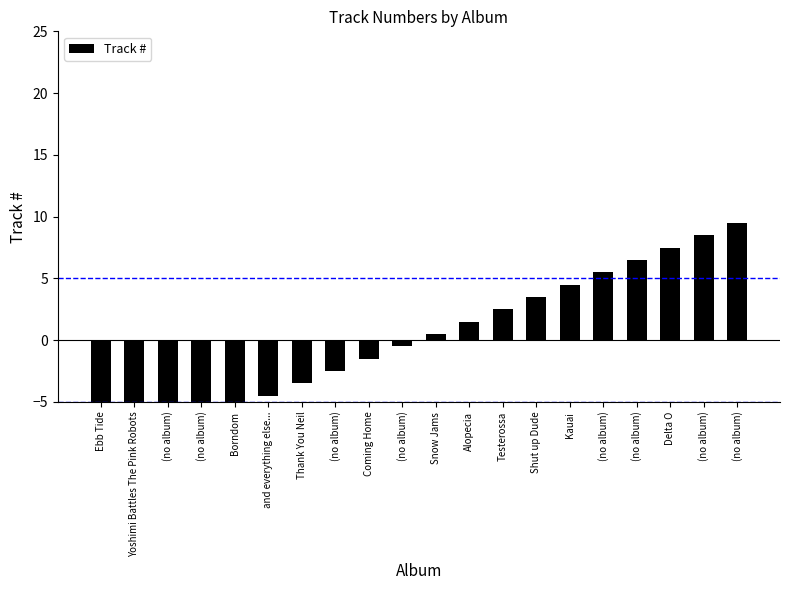

Rank the categories by value from lowest to highest.

Ebb Tide, Yoshimi Battles The Pink Robots, (no album), (no album), Borndom, and everything else..., Thank You Neil, (no album), Coming Home, (no album), Snow Jams, Alopecia, Testerossa, Shut up Dude, Kauai, (no album), (no album), Delta O, (no album), (no album)